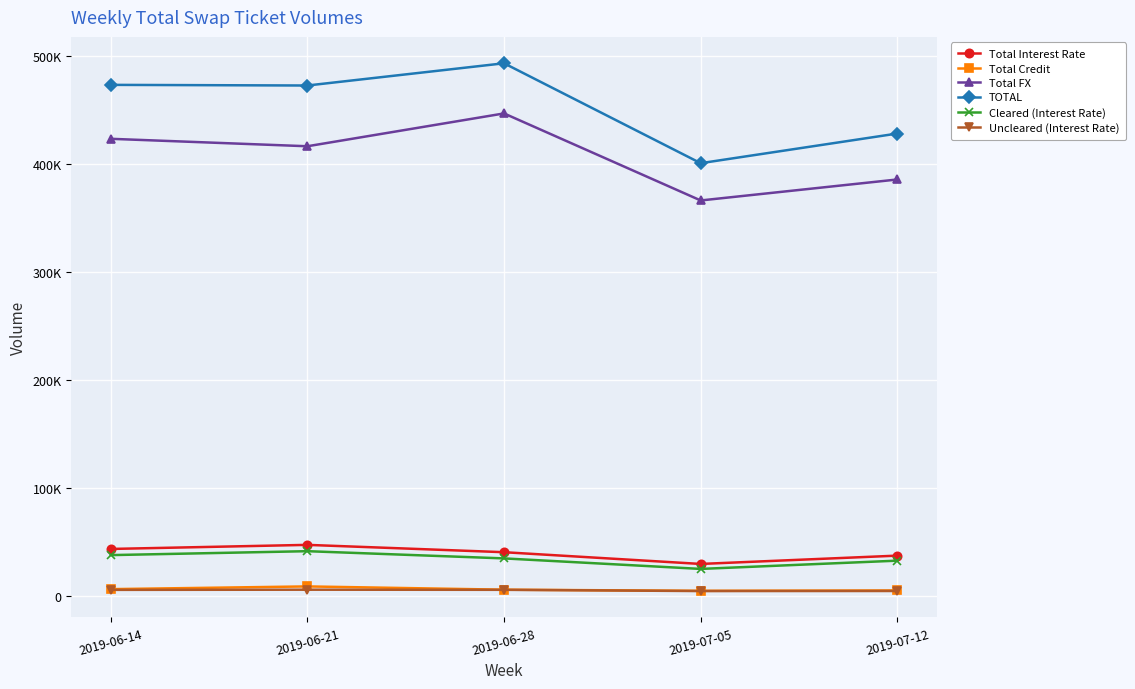

How many interior local peaks does the Uncleared (Interest Rate) series have?

1